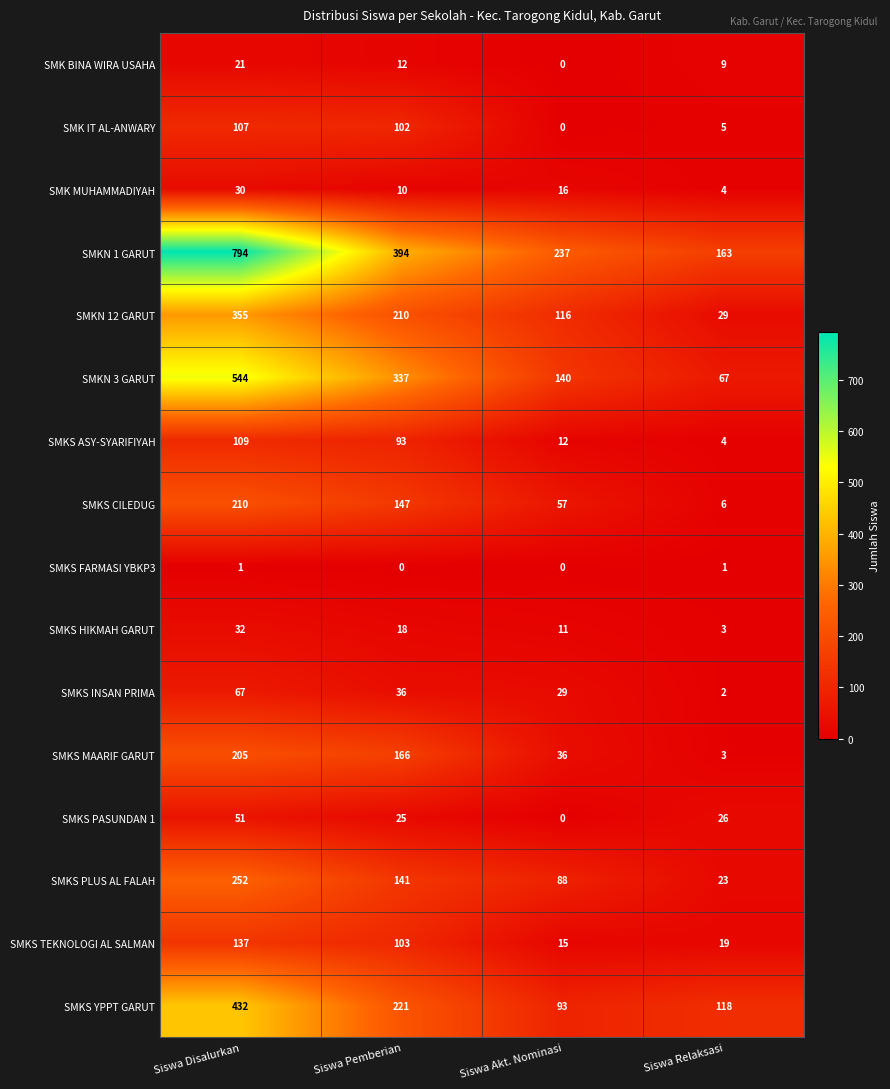

How many data points does each series have?

4